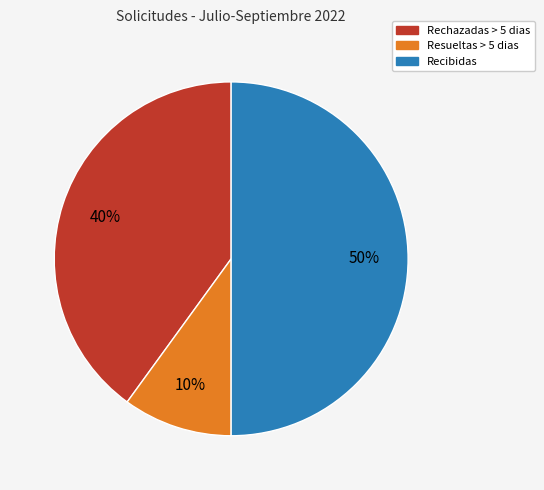

Do Resueltas > 5 dias and Recibidas together represent more than half of the pie?

Yes